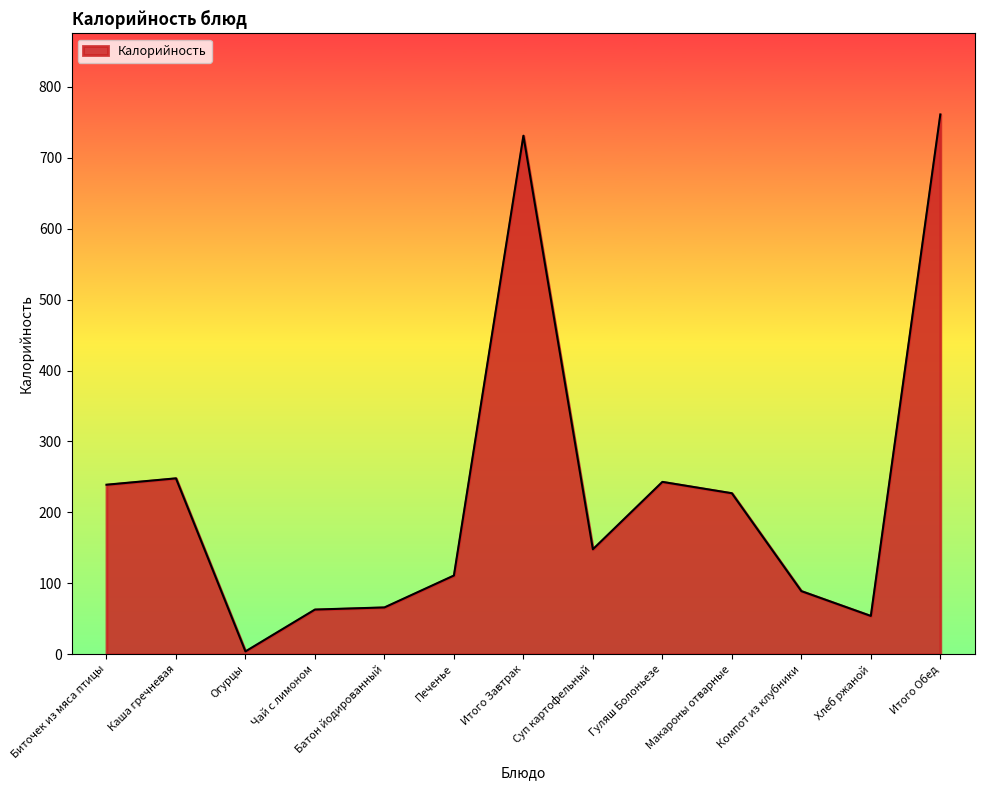

Is it true that the value at Суп картофельный is 97?

False